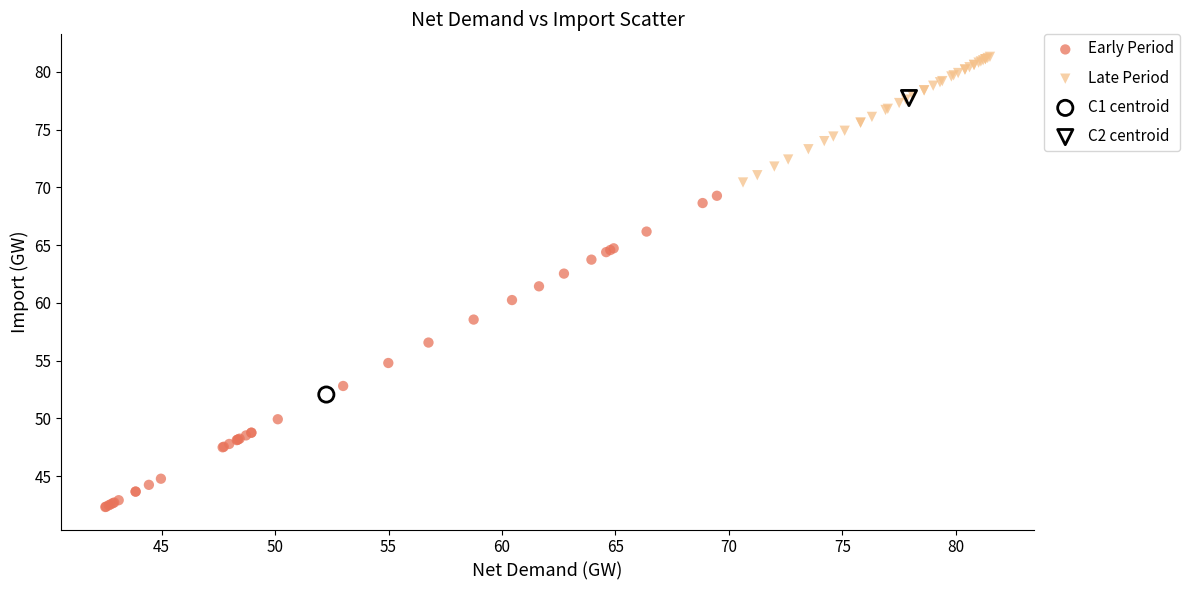

What are all the series names shown in the legend?

Early Period, Late Period, C1 centroid, C2 centroid